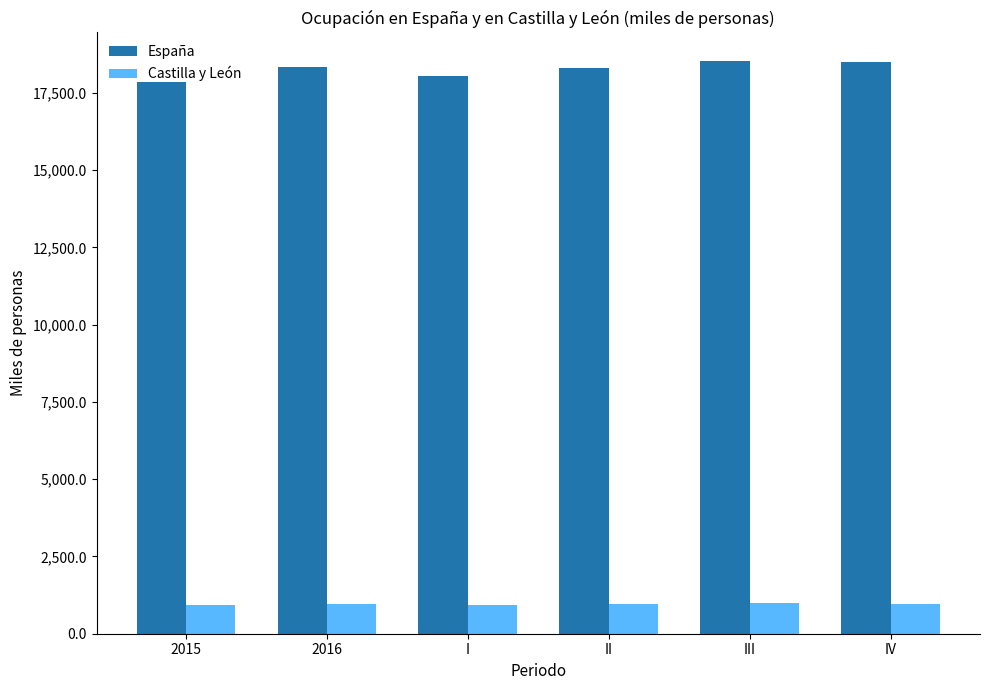

Which series has the largest total across all categories?

España